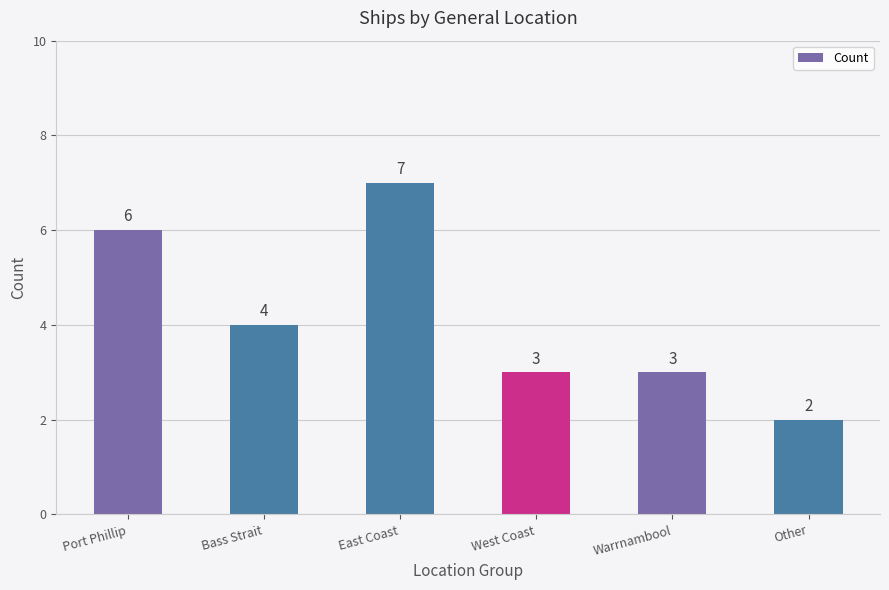

Does the chart contain stacked bars?

No